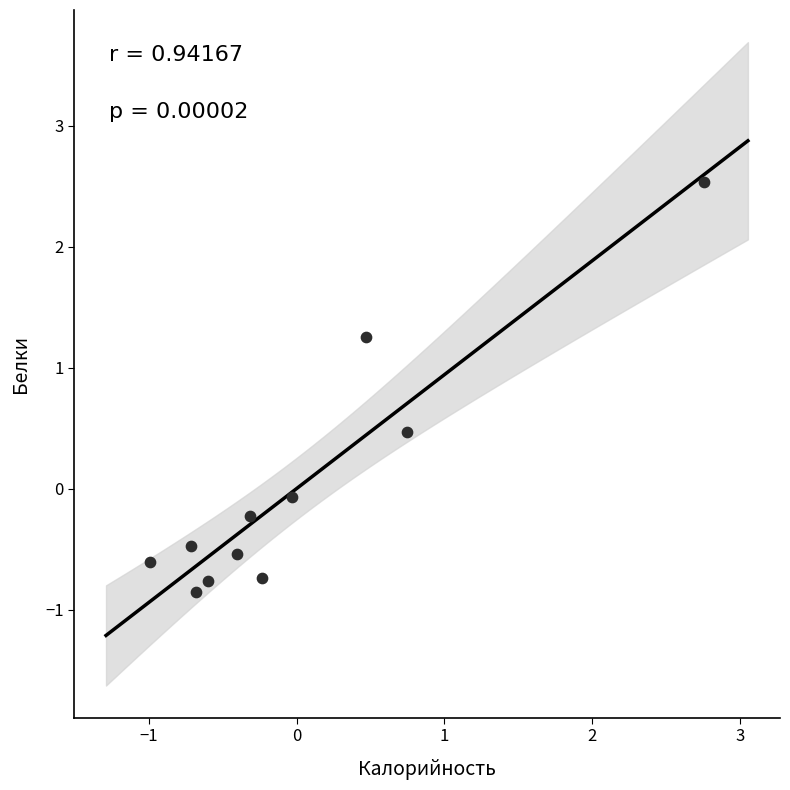

What is the range of X values (max minus min)?

3.7